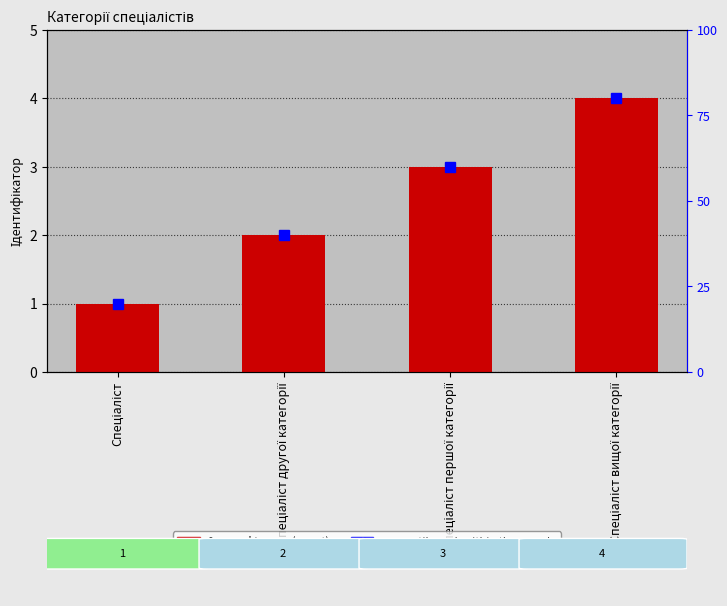

What is the smallest value displayed?

1